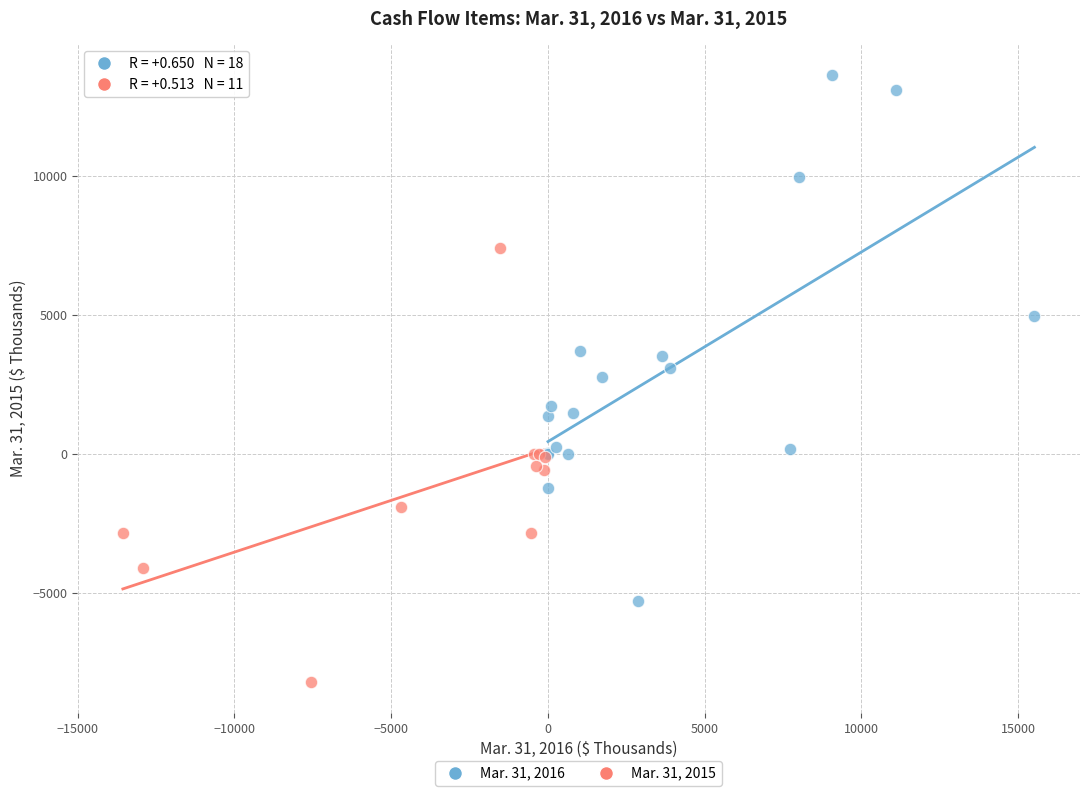

Which series has the widest spread of Y values?

Mar. 31, 2016